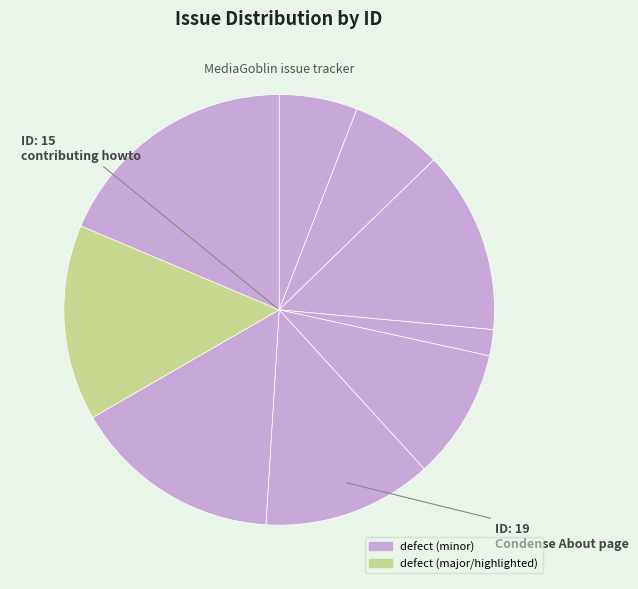

To the nearest percent, what is the difference between the largest and smallest slice percentages?

17%